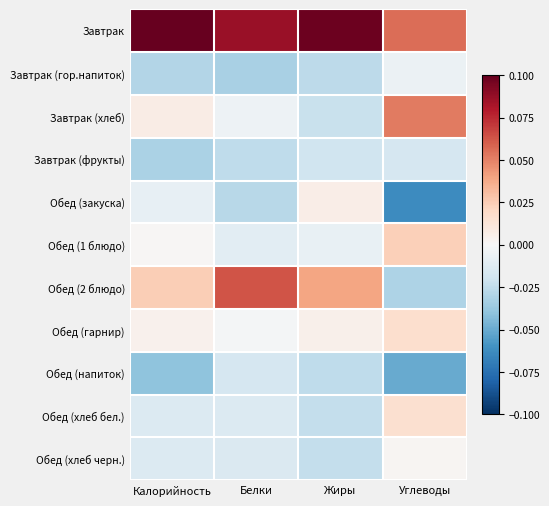

Between Белки and Углеводы, which series saw the biggest shift?

Обед (2 блюдо)